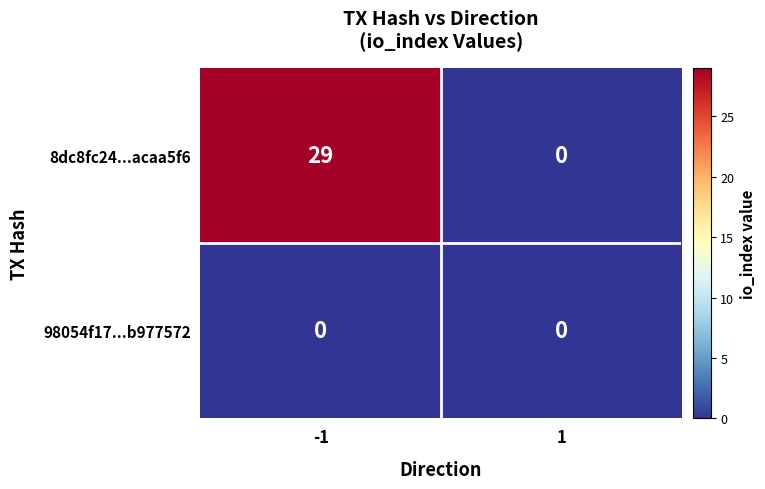

Count the number of data series in this chart.

2